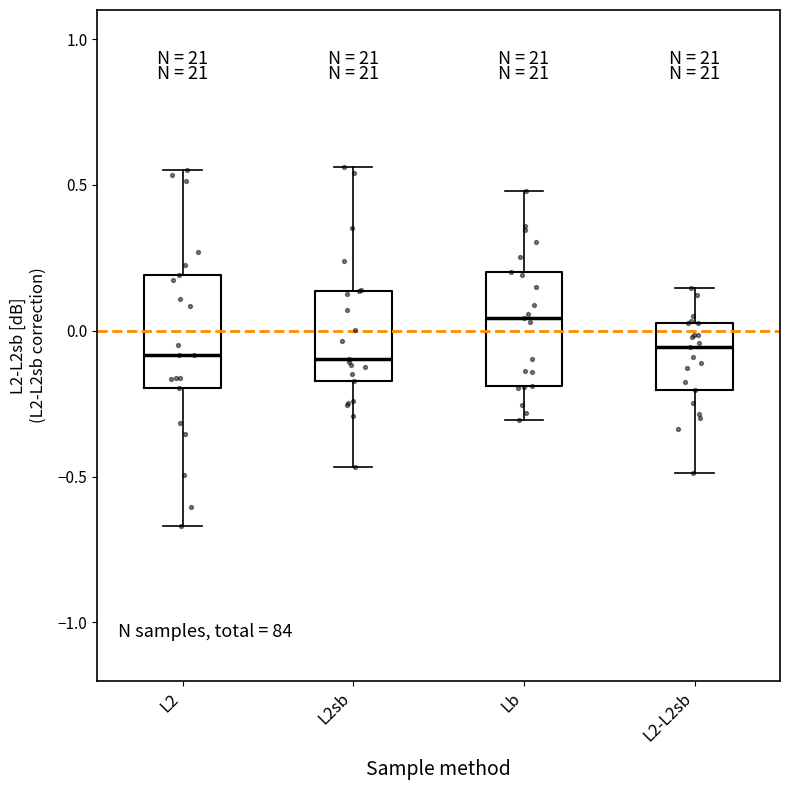

Where does the upper whisker of the box for L2sb end on the y-axis? The values are not printed on the chart, so give them approximately, as read against the axis.

0.55